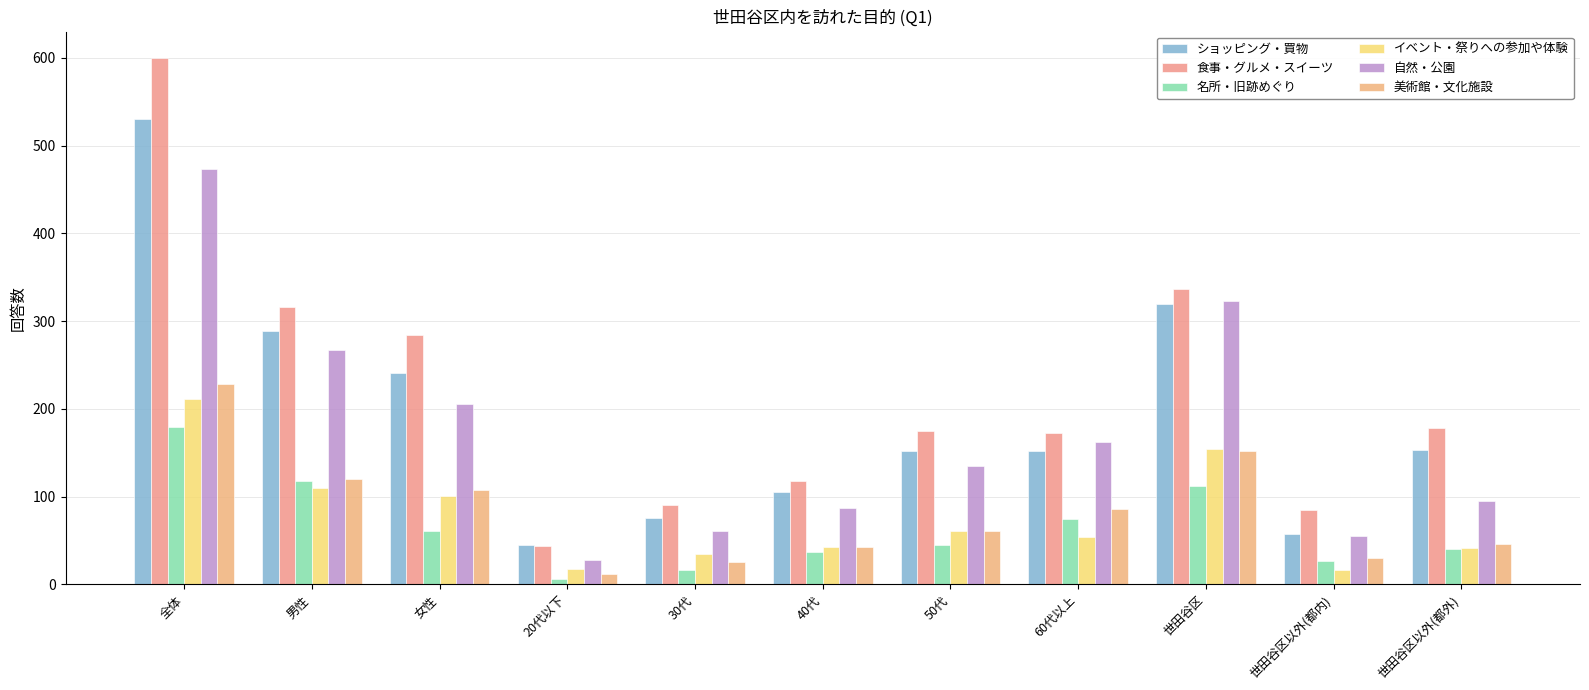

Count the number of data series in this chart.

6